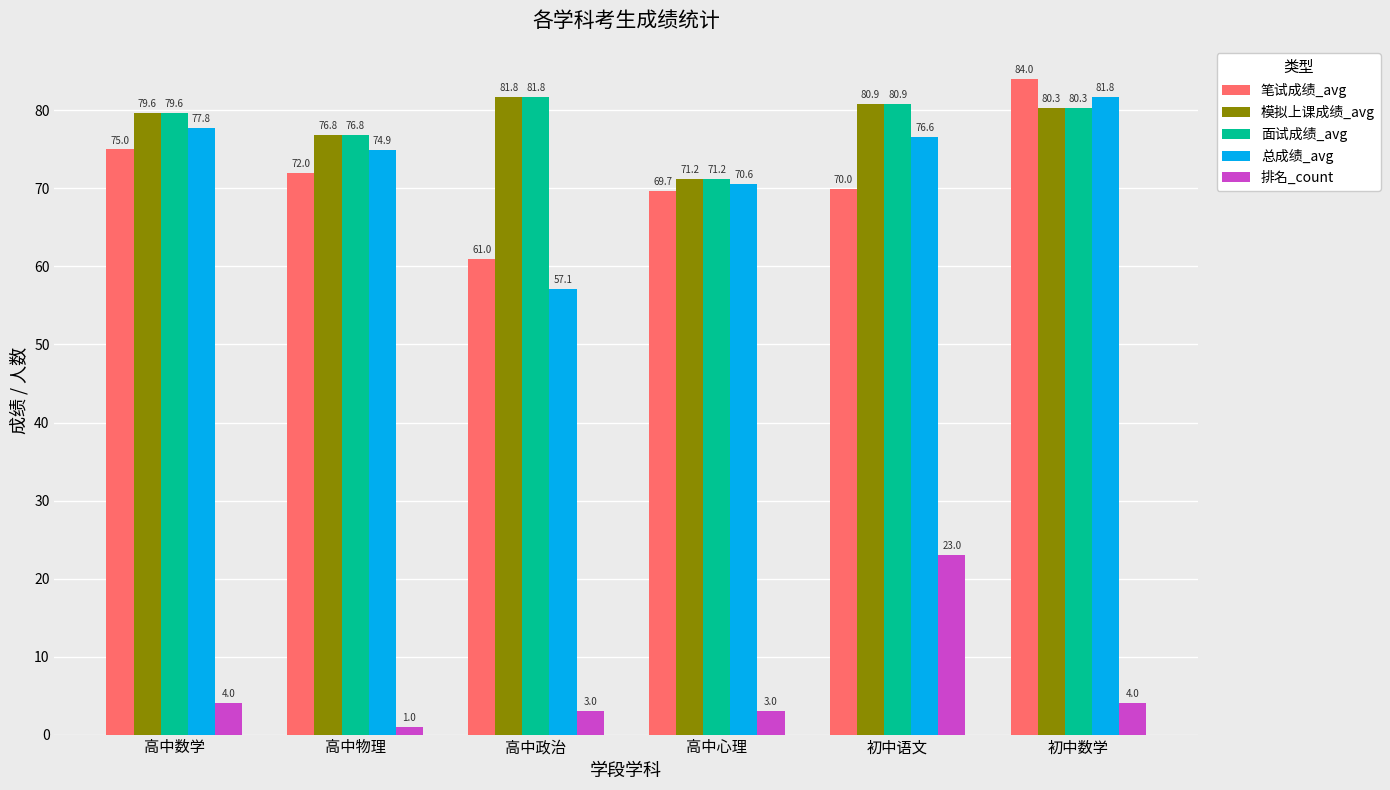

What is the spread (max minus min) of values at 高中物理?

75.8